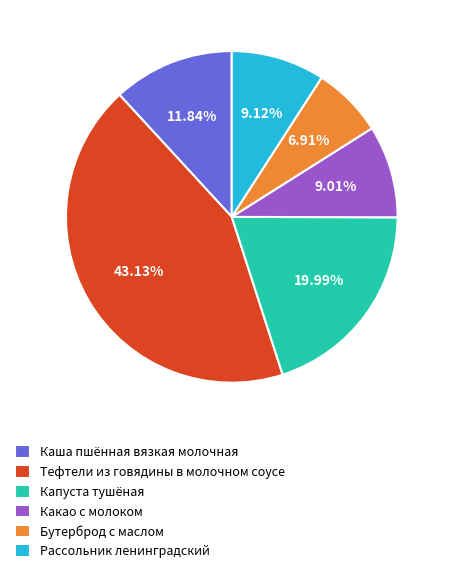

Is Бутерброд с маслом the majority of the pie?

No